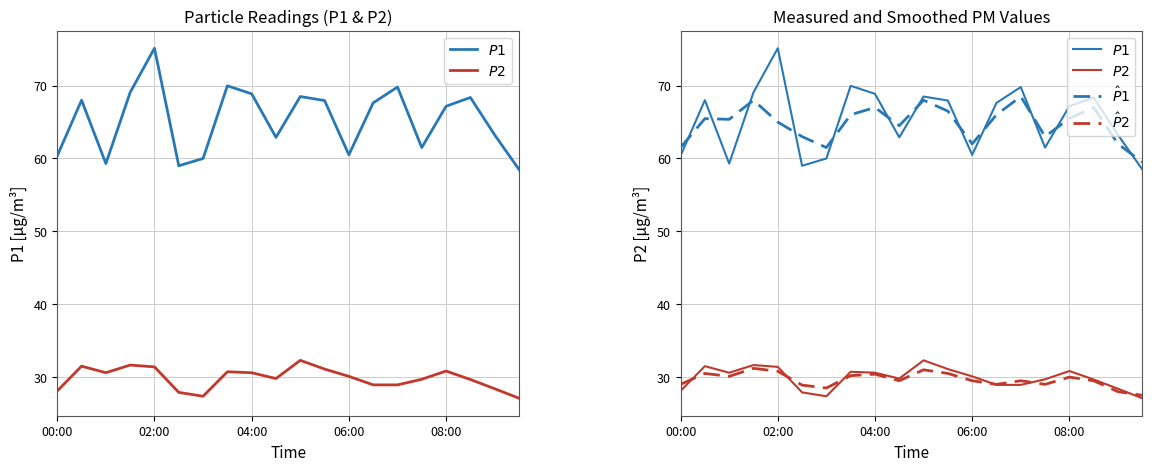

How many interior local valleys does the $P1$ series have?

5